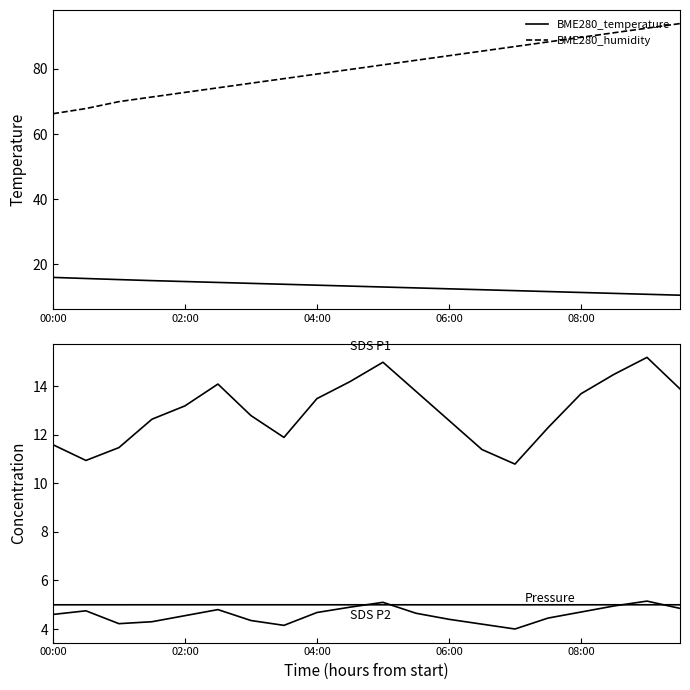

Which series has the widest spread of values?

BME280_humidity